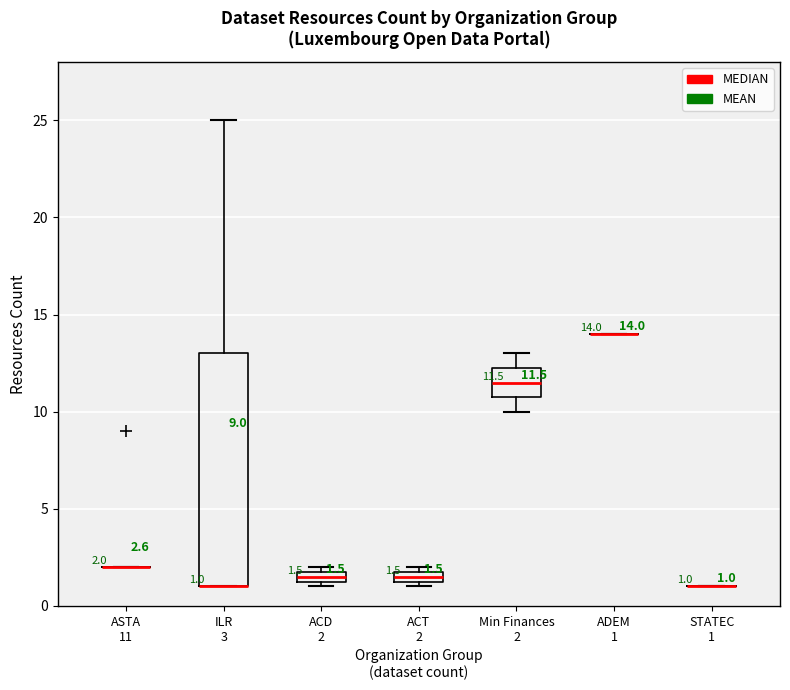

Comparing the boxes themselves (not the whiskers), which one is the tallest?

ILR 3